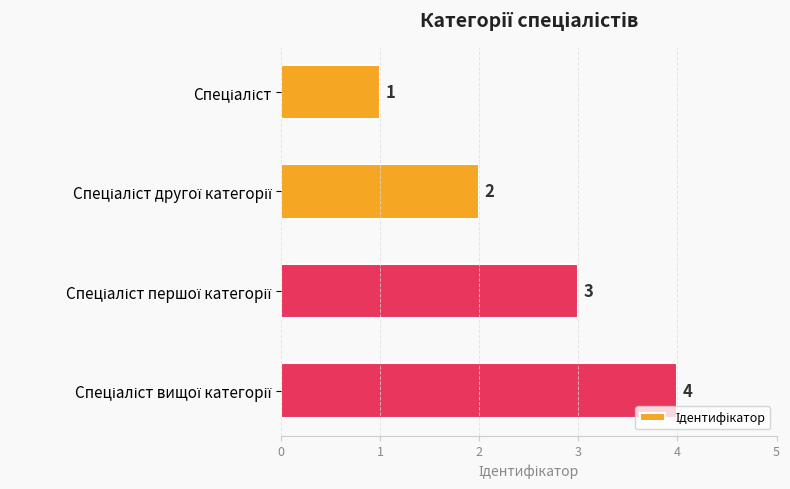

How many values are between 2 and 4?

3